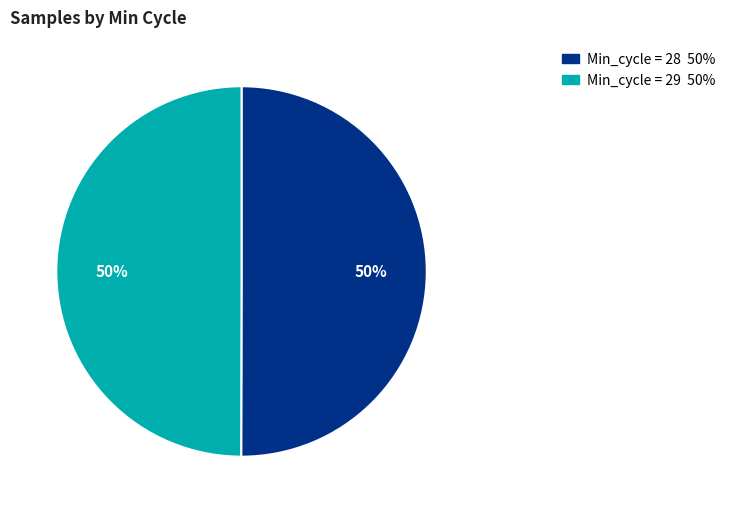

To the nearest percent, what is the average slice percentage?

50%